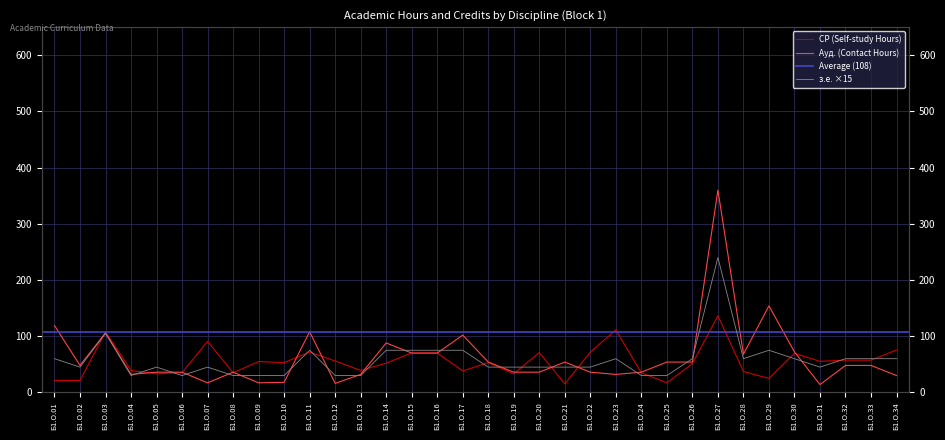

Is it true that СР equals 33.1 at Б1.О.05?

True